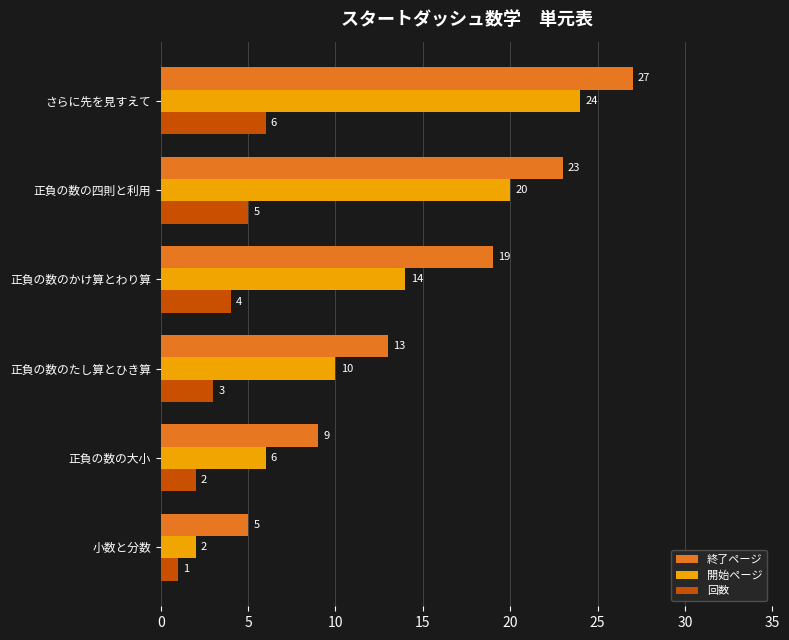

Is it true that 終了ページ equals 31 at 正負の数のかけ算とわり算?

False